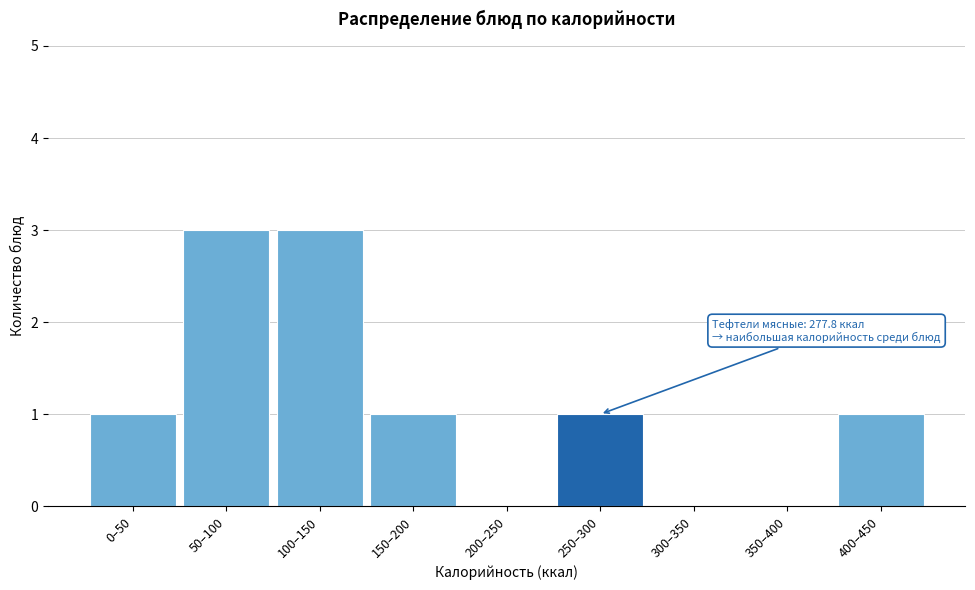

Reading left to right, list all the values displayed in this chart.

0–50=1	50–100=3	100–150=3	150–200=1	200–250=0	250–300=1	300–350=0	350–400=0	400–450=1